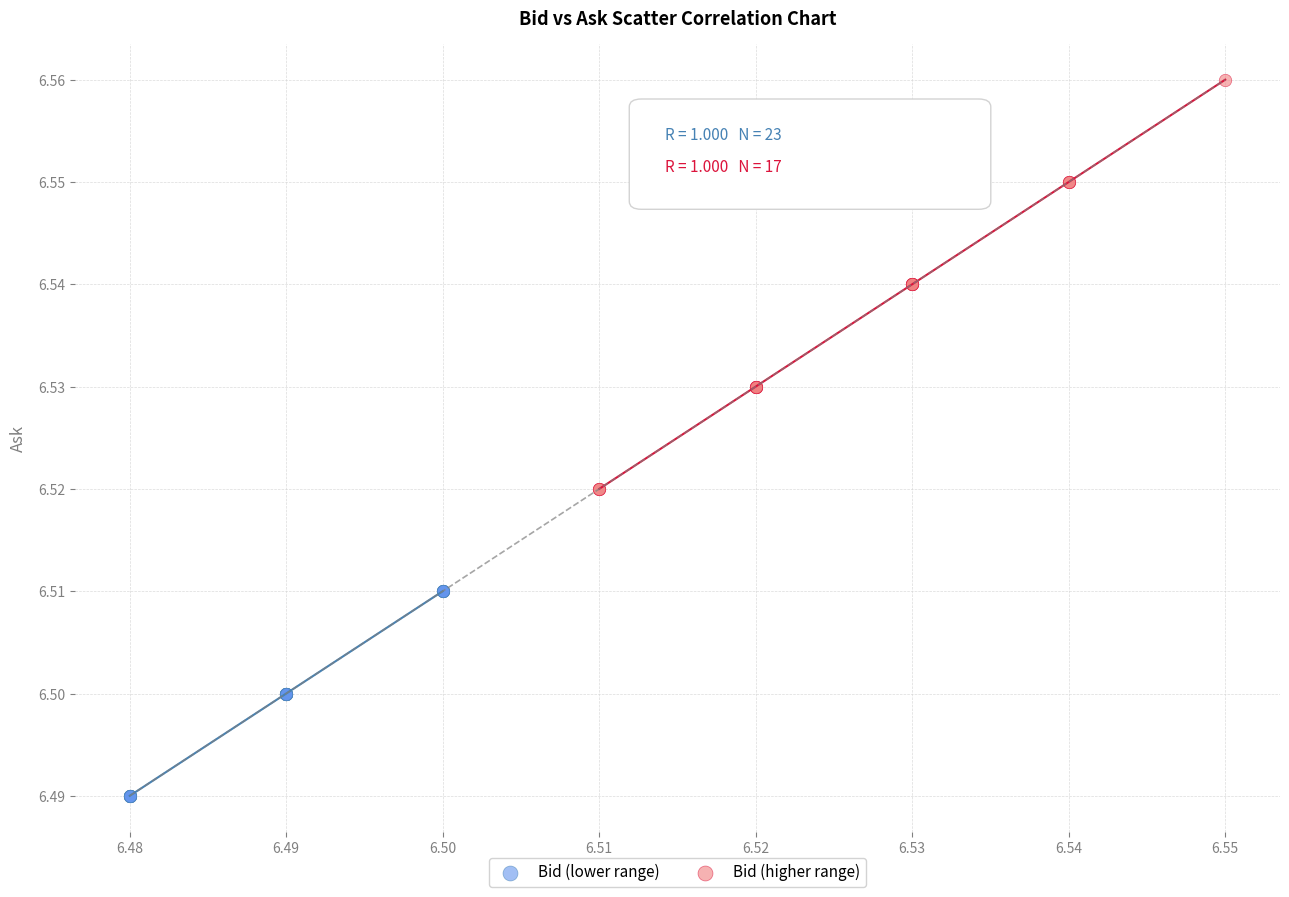

What are all the series names shown in the legend?

Bid (lower range), Bid (higher range)